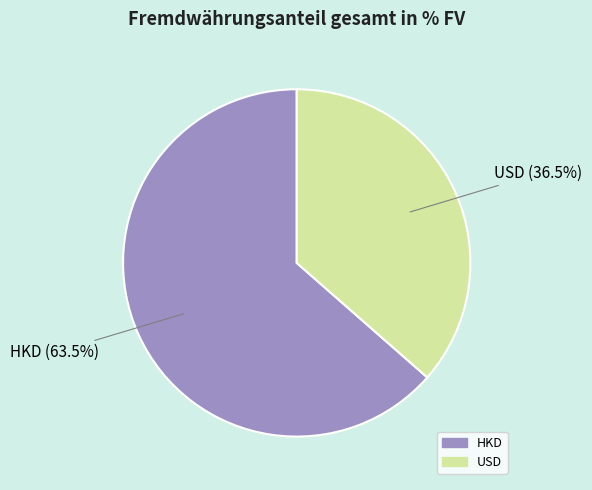

Does any single category account for the majority?

Yes